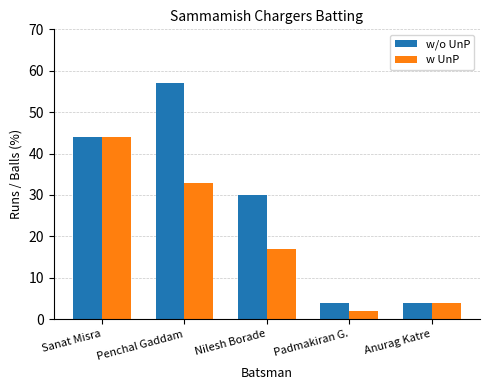

Which series has the widest spread of values?

w/o UnP